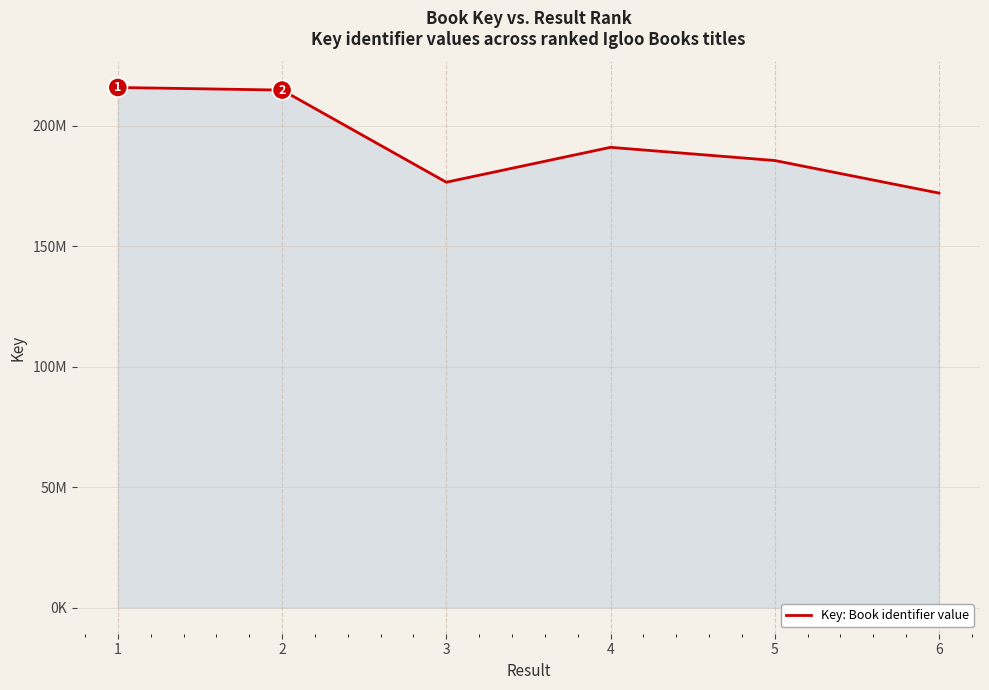

Rank the categories by value from highest to lowest.

1, 2, 4, 5, 3, 6